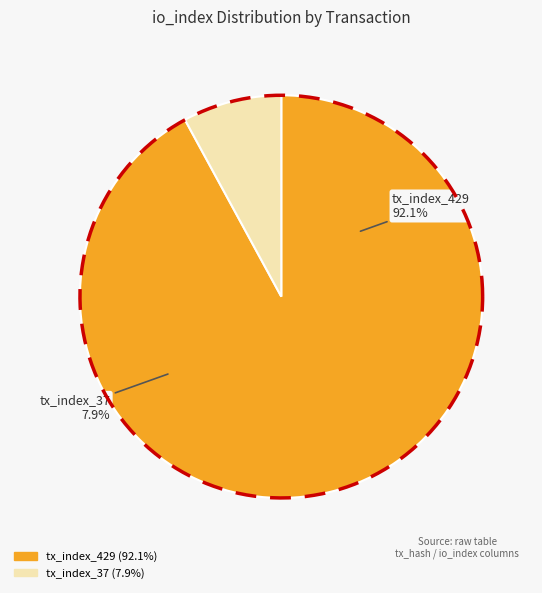

Count the number of slices in the pie.

2